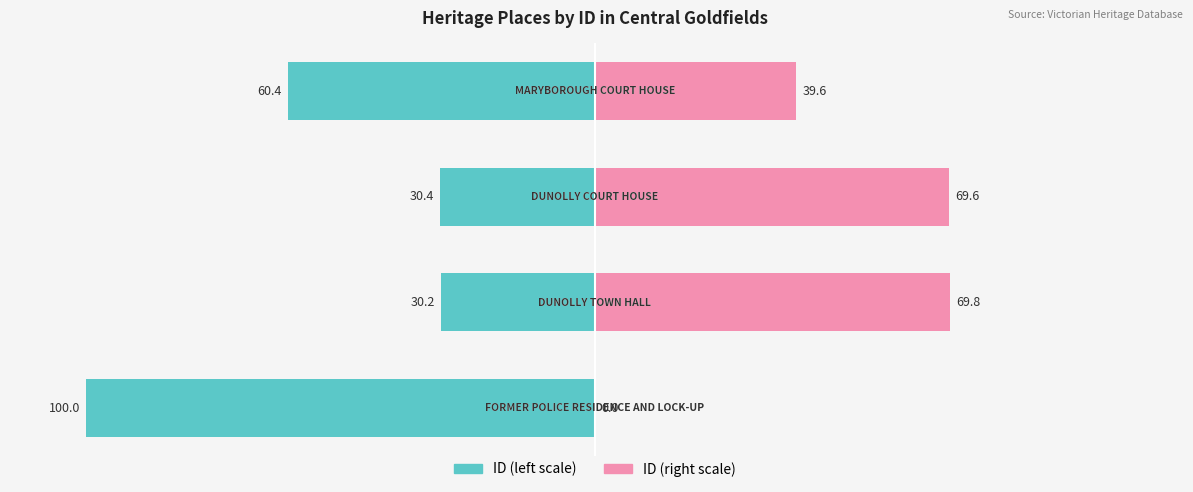

What is the difference between the ID (scaled right) values at 1 and 2?

0.2